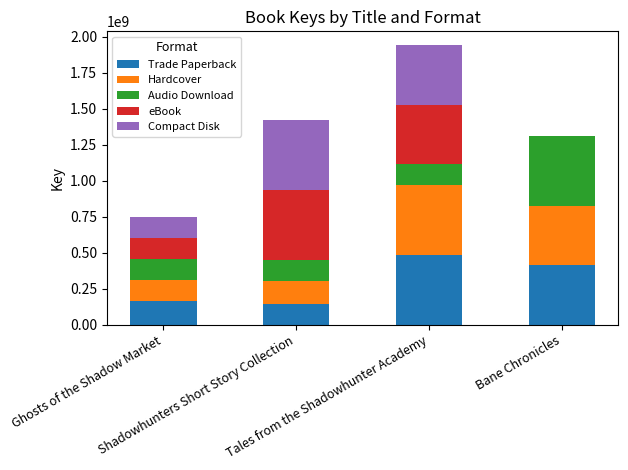

How many distinct data groups are displayed?

5